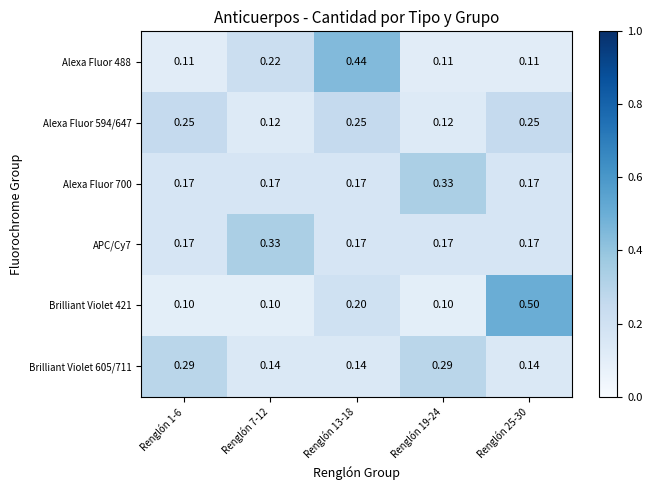

What is the total value across all series at Renglón 25-30?

1.3